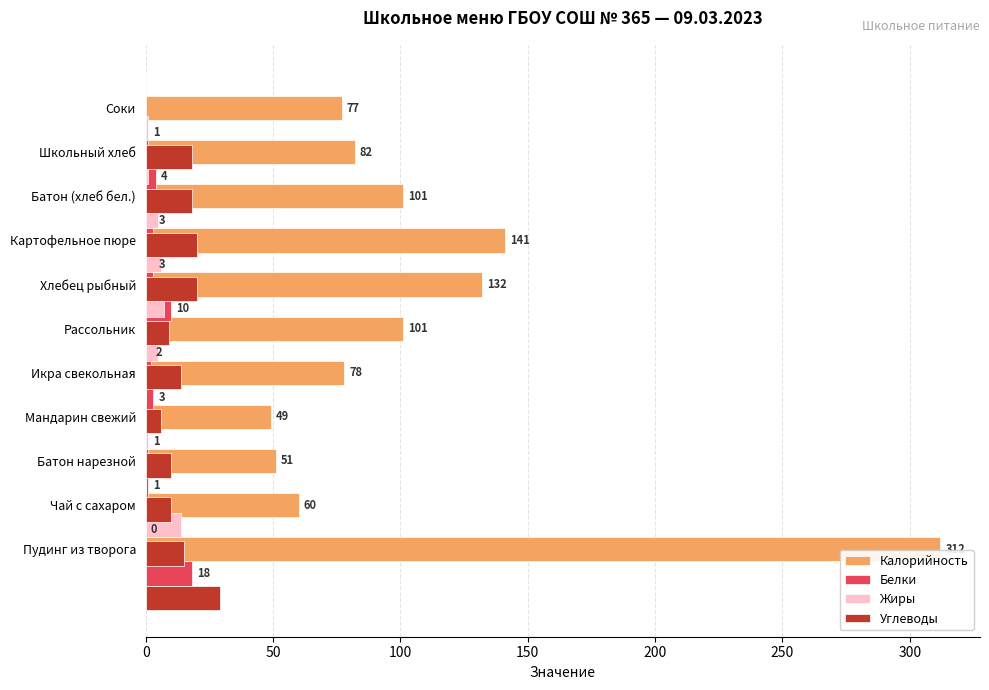

Rank the series by their maximum value, from highest to lowest.

Калорийность, Углеводы, Белки, Жиры